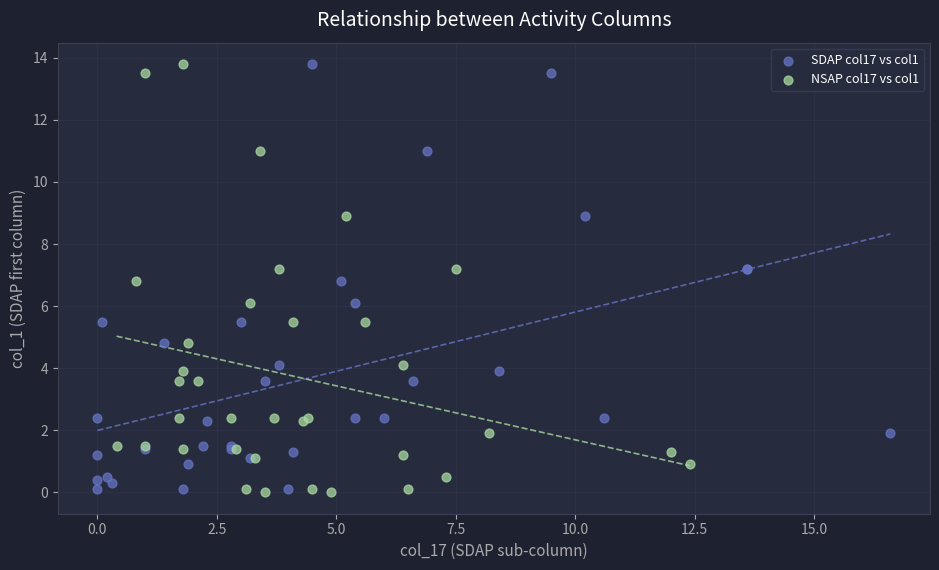

What are all the series names shown in the legend?

SDAP col17 vs col1, NSAP col17 vs col1